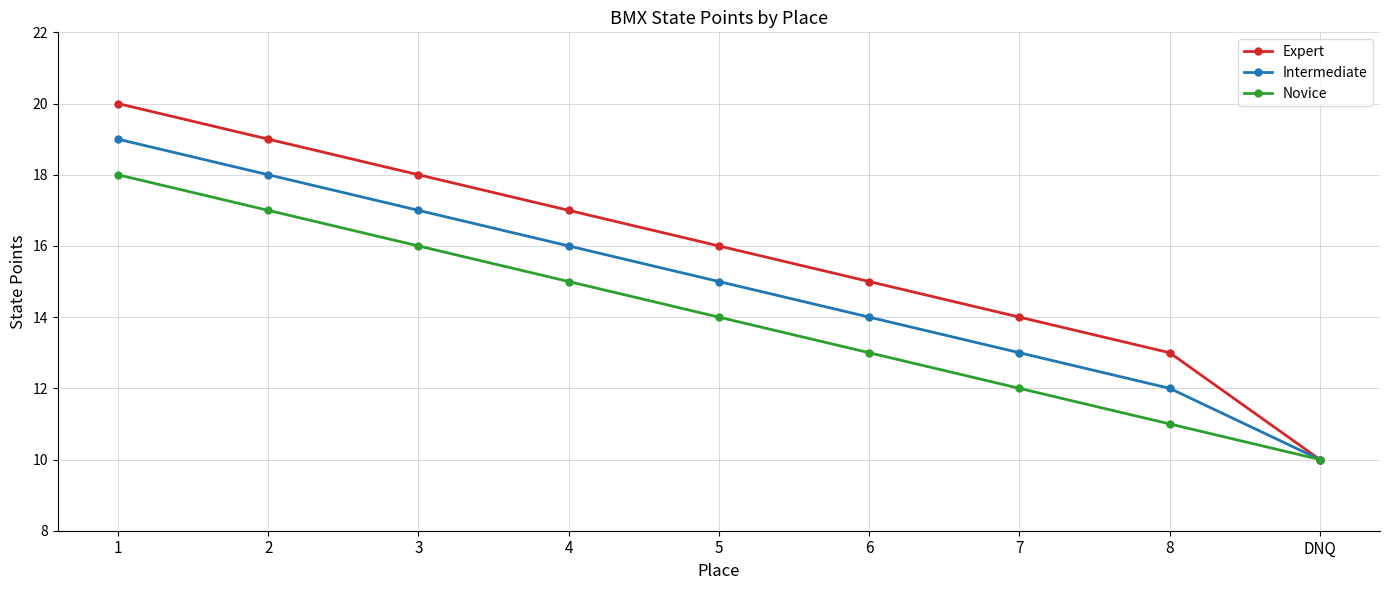

Is the value of Intermediate at 7 greater than the value of Expert at 1?

No